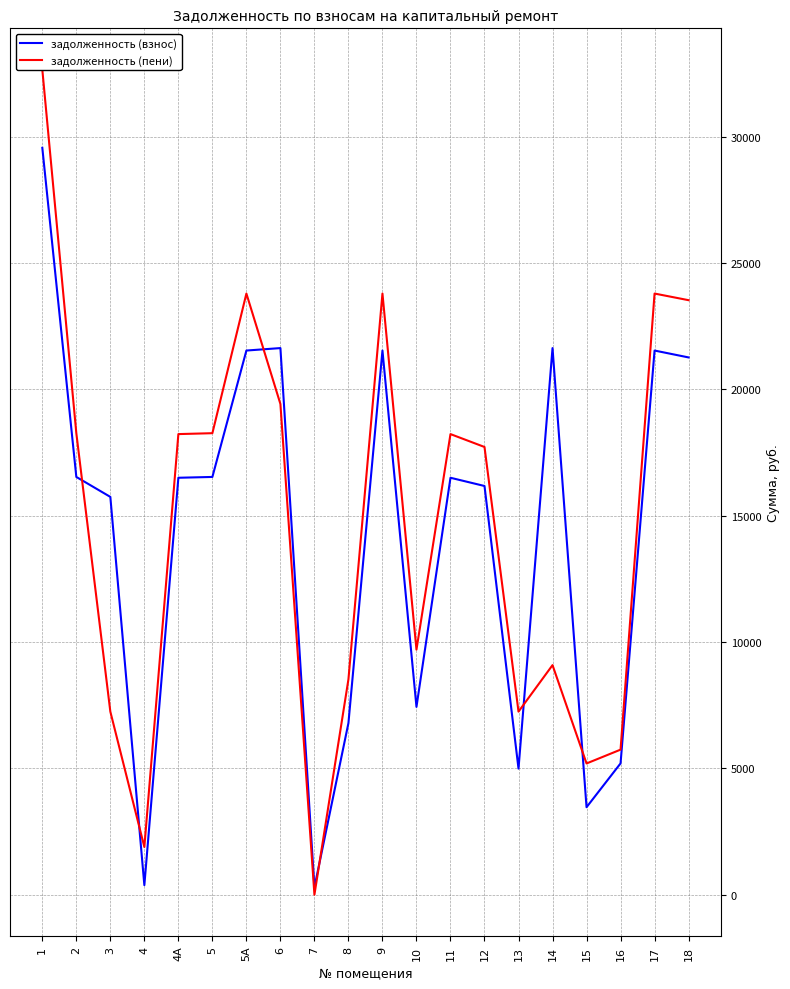

What are all the series names shown in the legend?

задолженность (взнос), задолженность (пени)